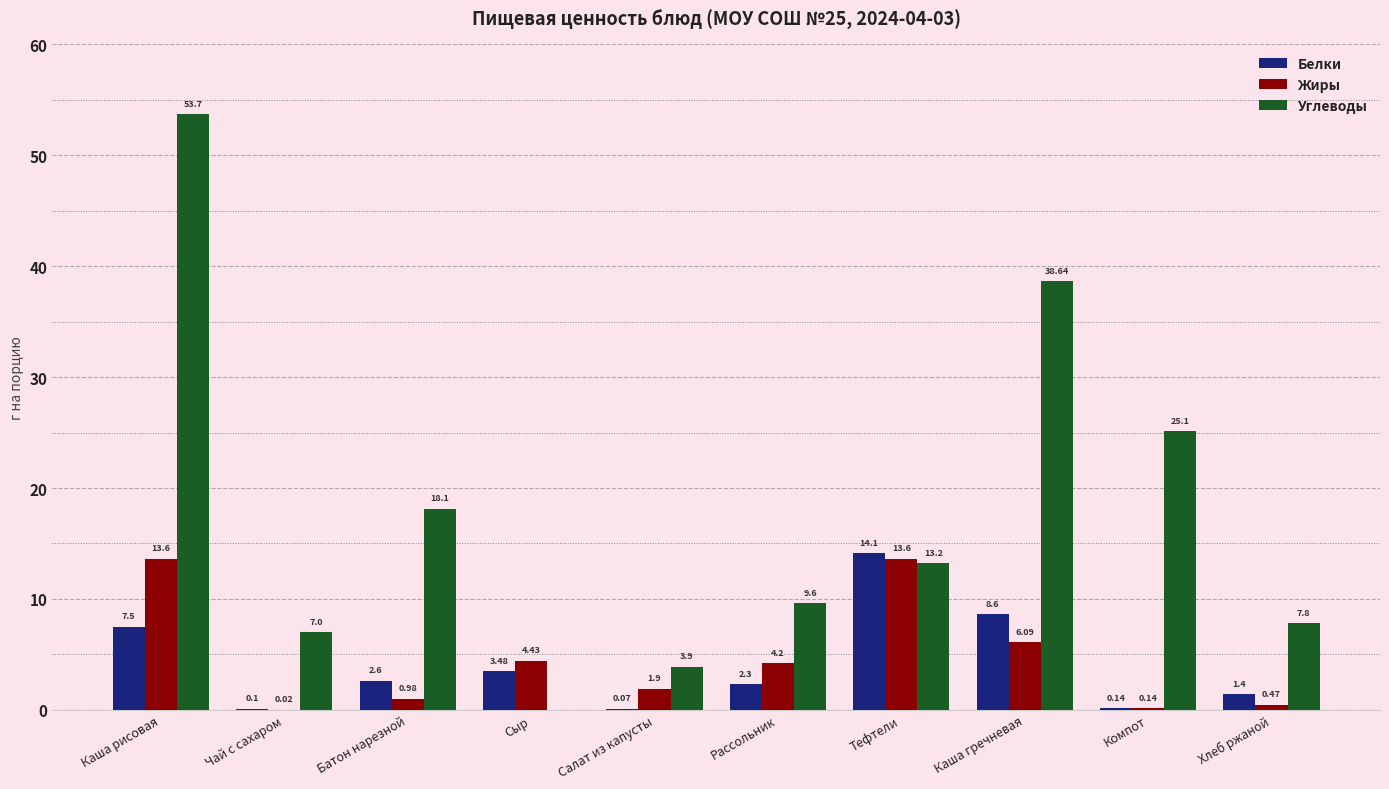

Which series has the largest range (max minus min)?

Углеводы